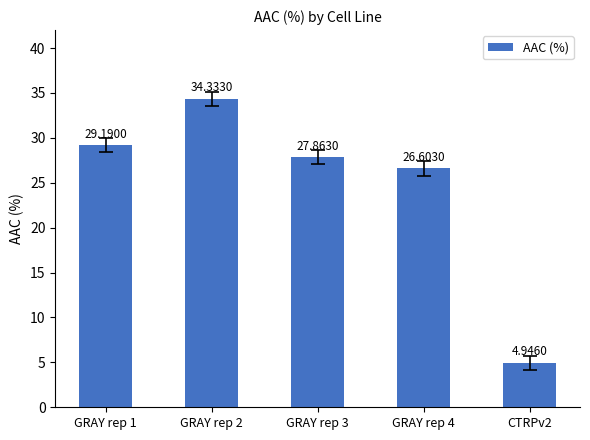

Rank the categories by value from highest to lowest.

GRAY rep 2, GRAY rep 1, GRAY rep 3, GRAY rep 4, CTRPv2